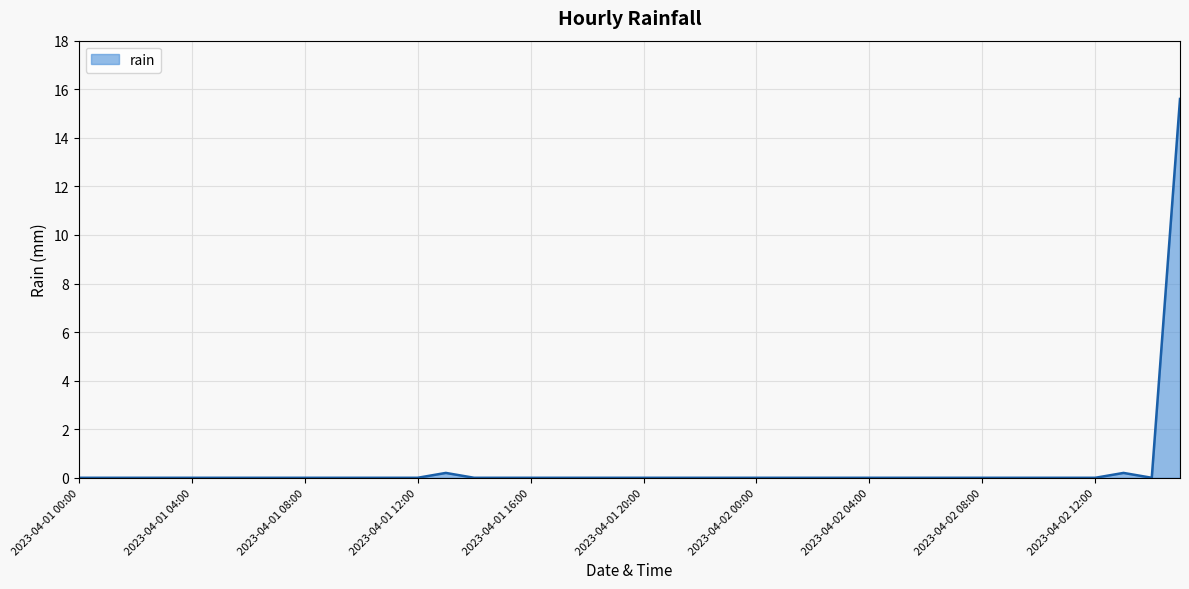

What is the greatest value displayed?

15.6